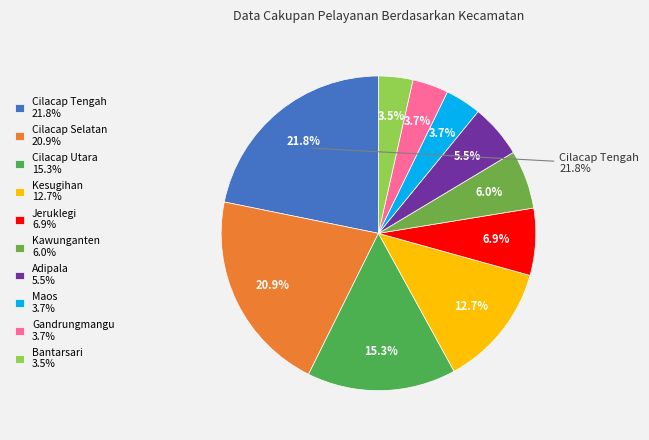

To the nearest percent, what is the difference between the largest and smallest slice percentages?

18%